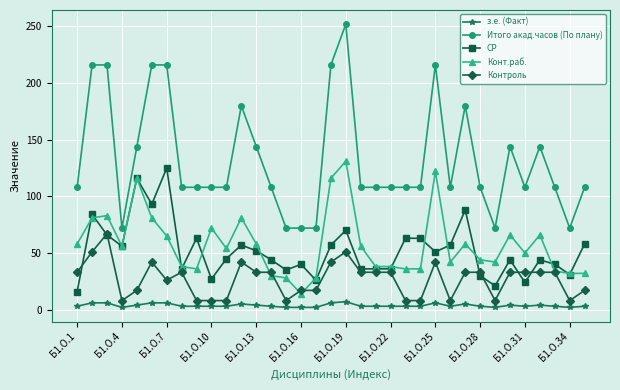

Which series has the largest total across all categories?

Итого акад.часов (По плану)